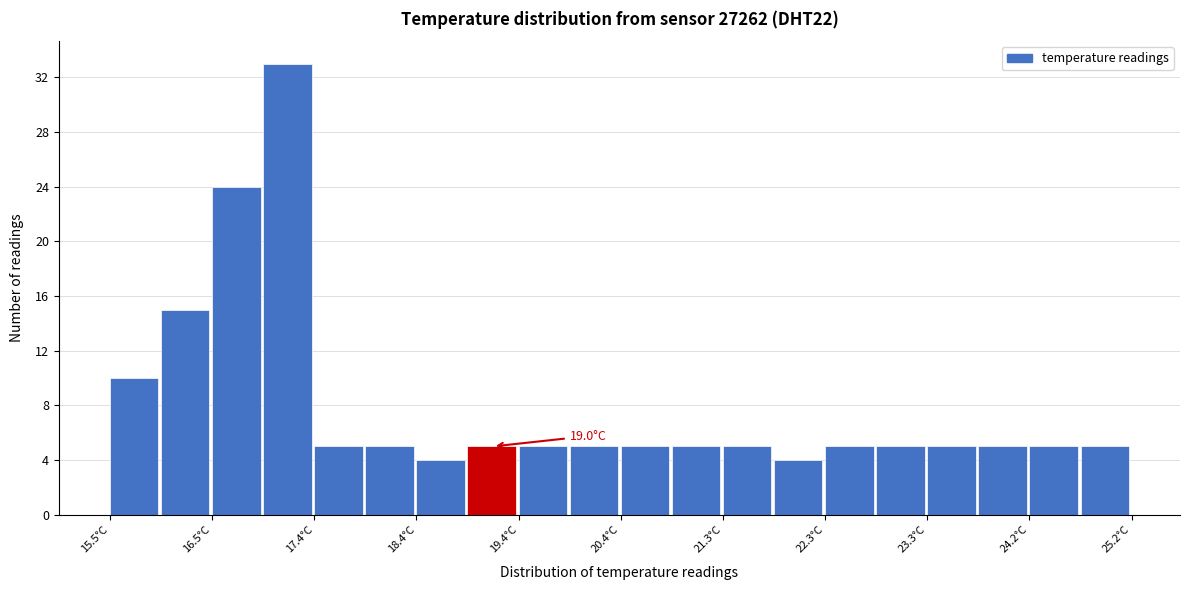

Over which range of the x-axis is the bar tallest?

17.0 to 17.4